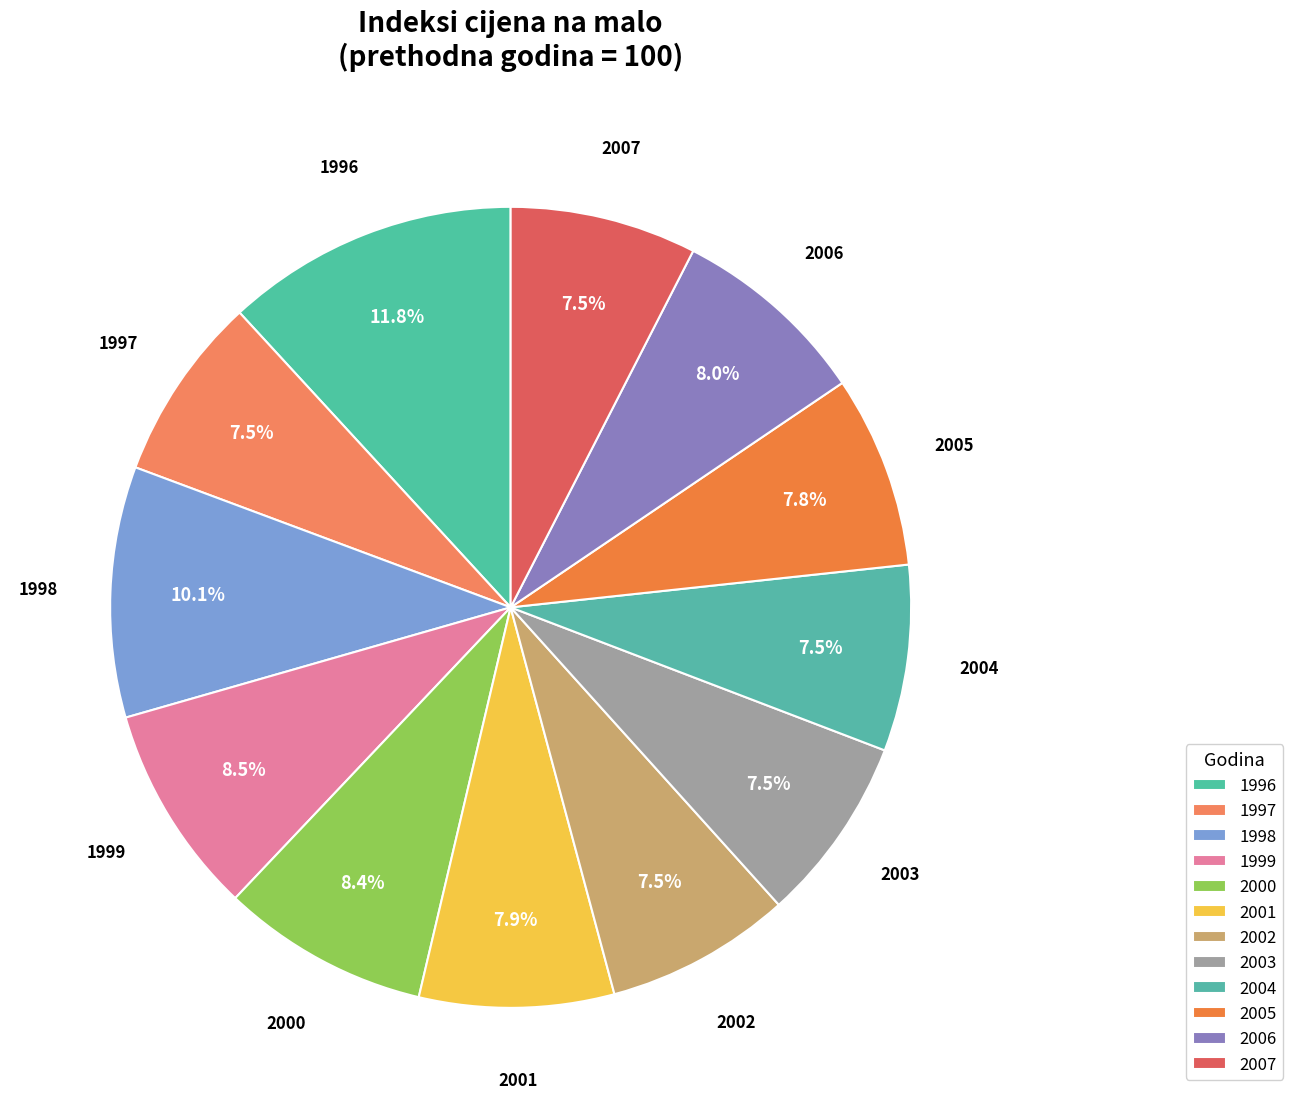

Approximately how many times larger is the value at 1999 compared to 2002?

1.1